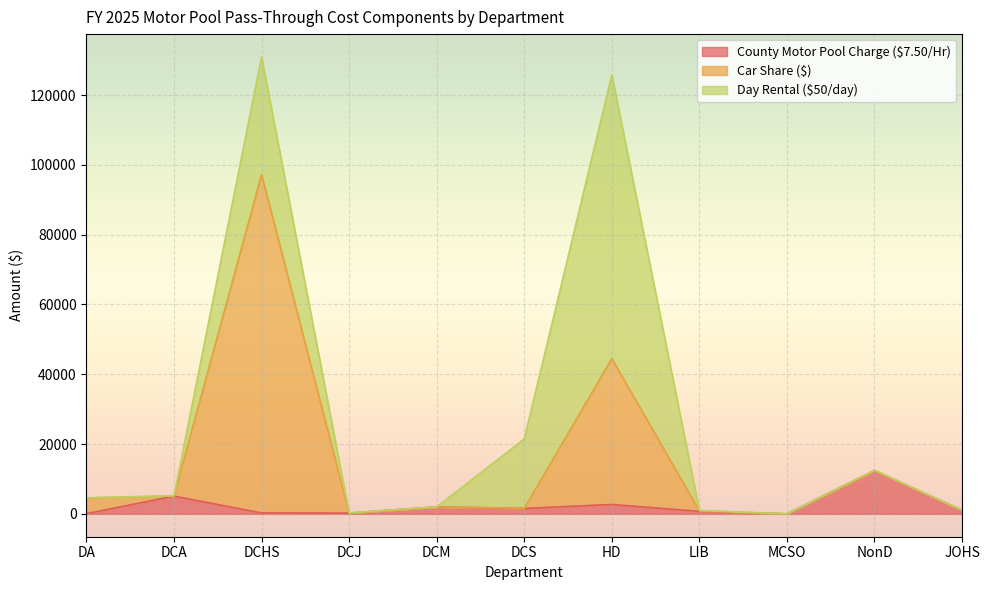

What is the average value of the County Motor Pool Charge ($7.50/Hr) series?

2367